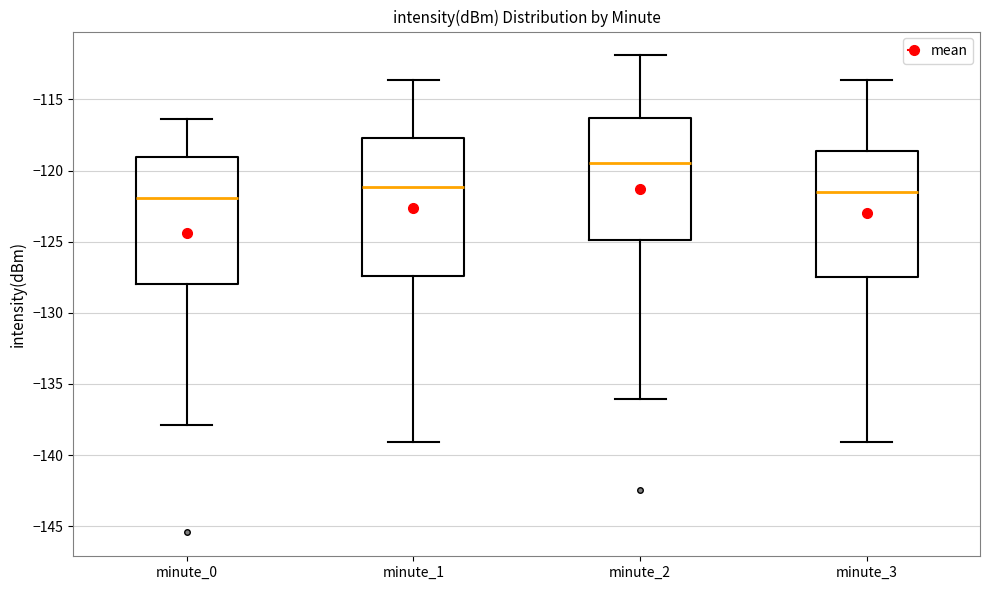

Reading left to right, read every box against the y-axis: the position of its median line, the range the box covers, and the ends of its whiskers. The values are not printed on the chart, so give them approximately, as read against the axis.

minute_0: median -122.0, box -128.0 to -119.0, whiskers -138.0 to -116.5
minute_1: median -121.0, box -127.5 to -117.5, whiskers -139.0 to -113.5
minute_2: median -119.5, box -125.0 to -116.5, whiskers -136.0 to -112.0
minute_3: median -121.5, box -127.5 to -118.5, whiskers -139.0 to -113.5